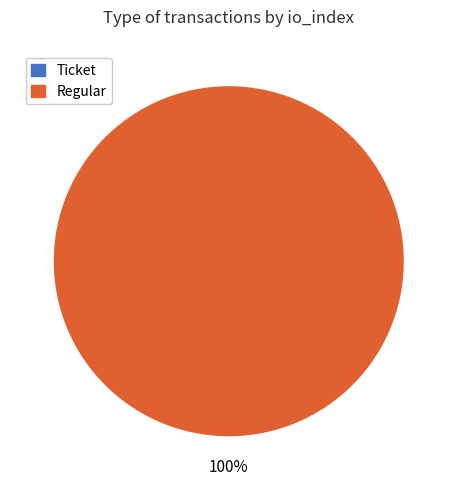

What is the total percentage of Ticket (io_index=0) and Regular (io_index=9)?

100.0%